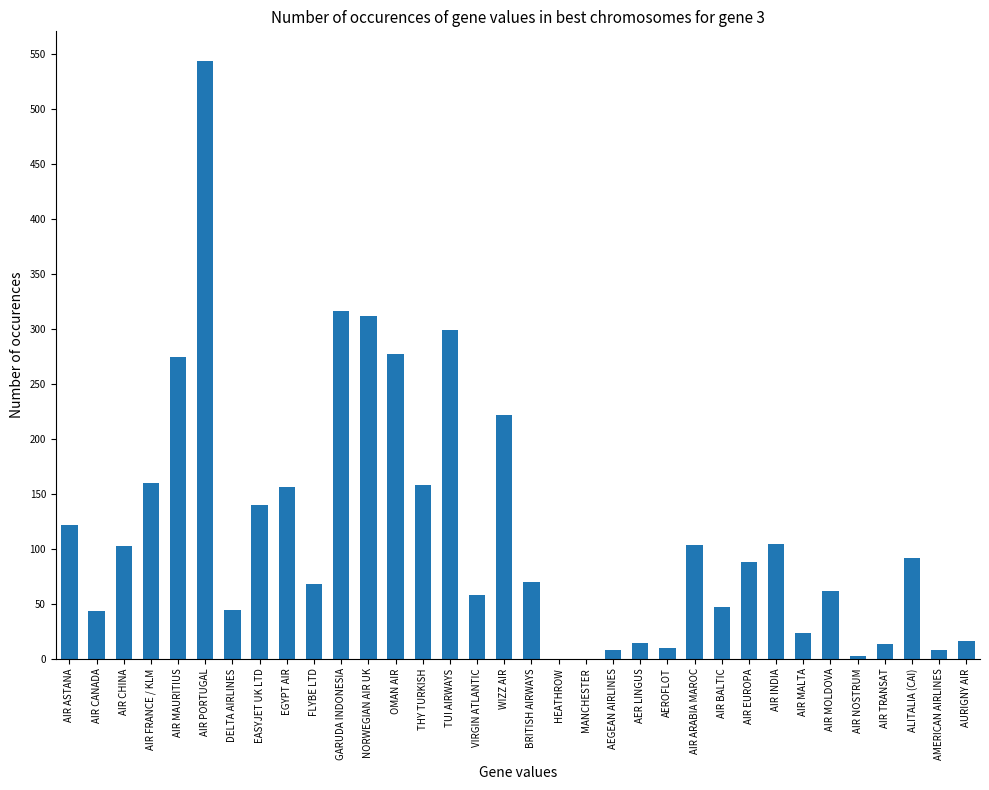

At which label is the value closest to 271?

AIR MAURITIUS